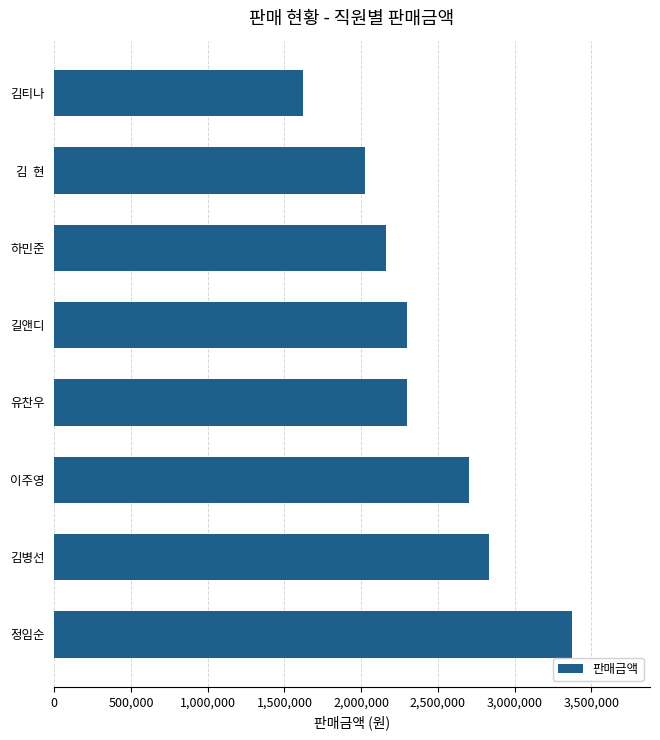

What is the change in value from 정임순 to 길앤디?

-1080000